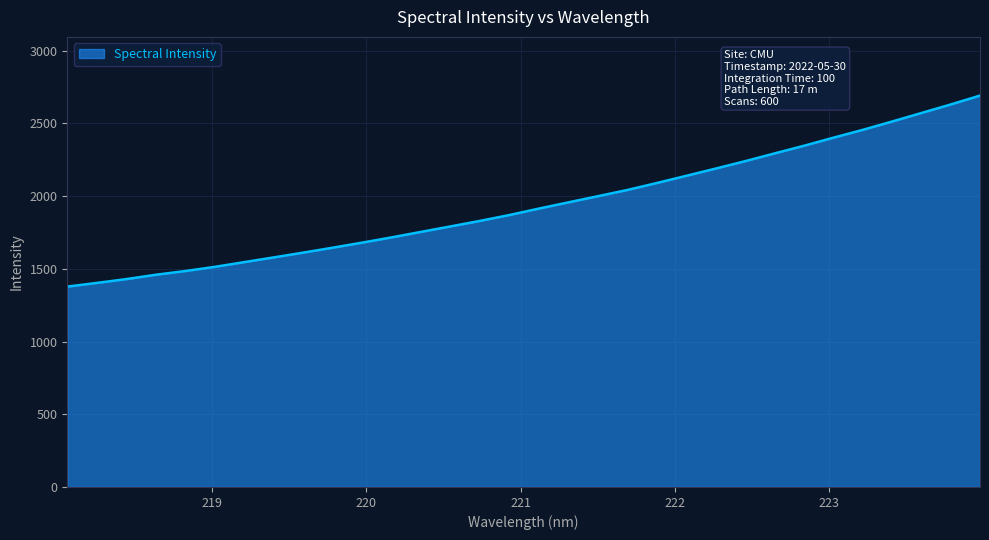

What is the difference between the maximum and minimum values?

1313.3